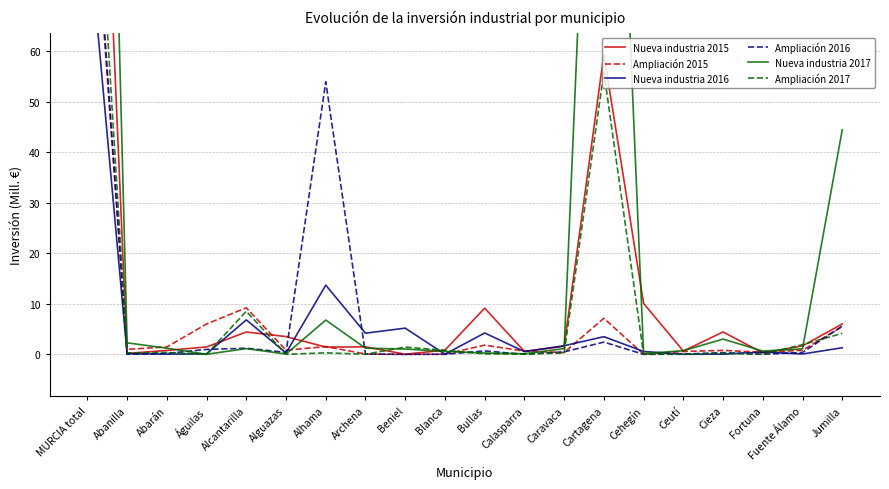

Where do Ampliación 2015 and Nueva industria 2017 first cross each other?

Abanilla and Abarán